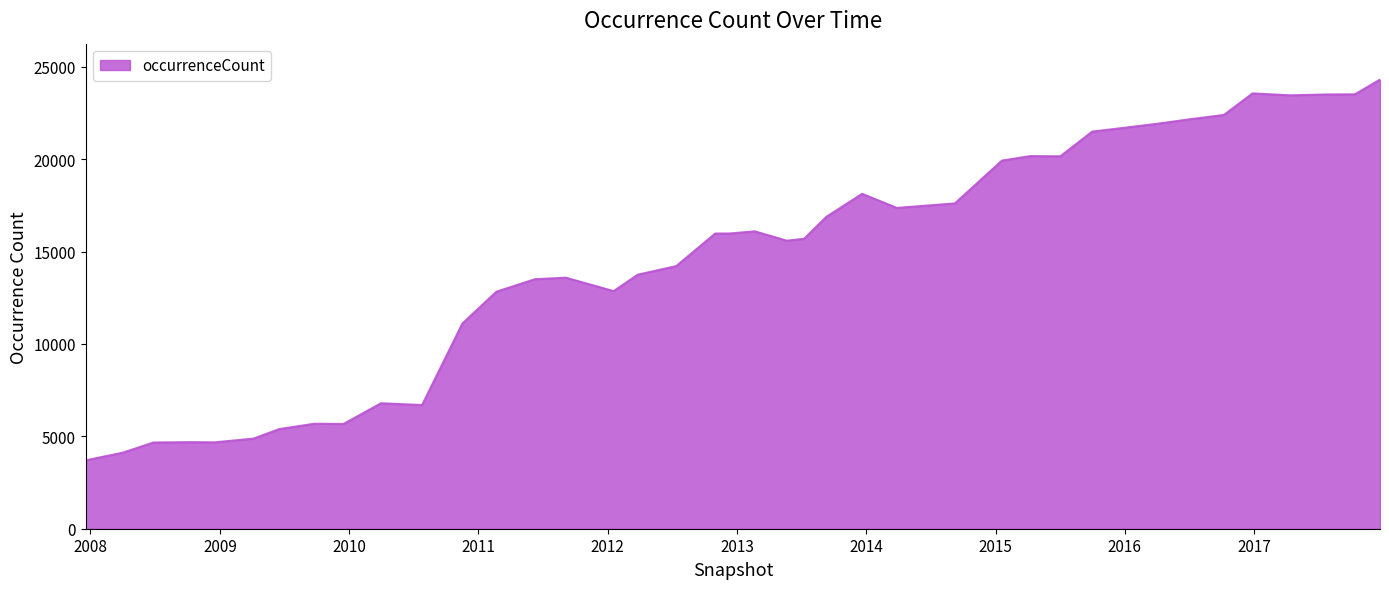

What is the maximum value shown in the chart?

24302